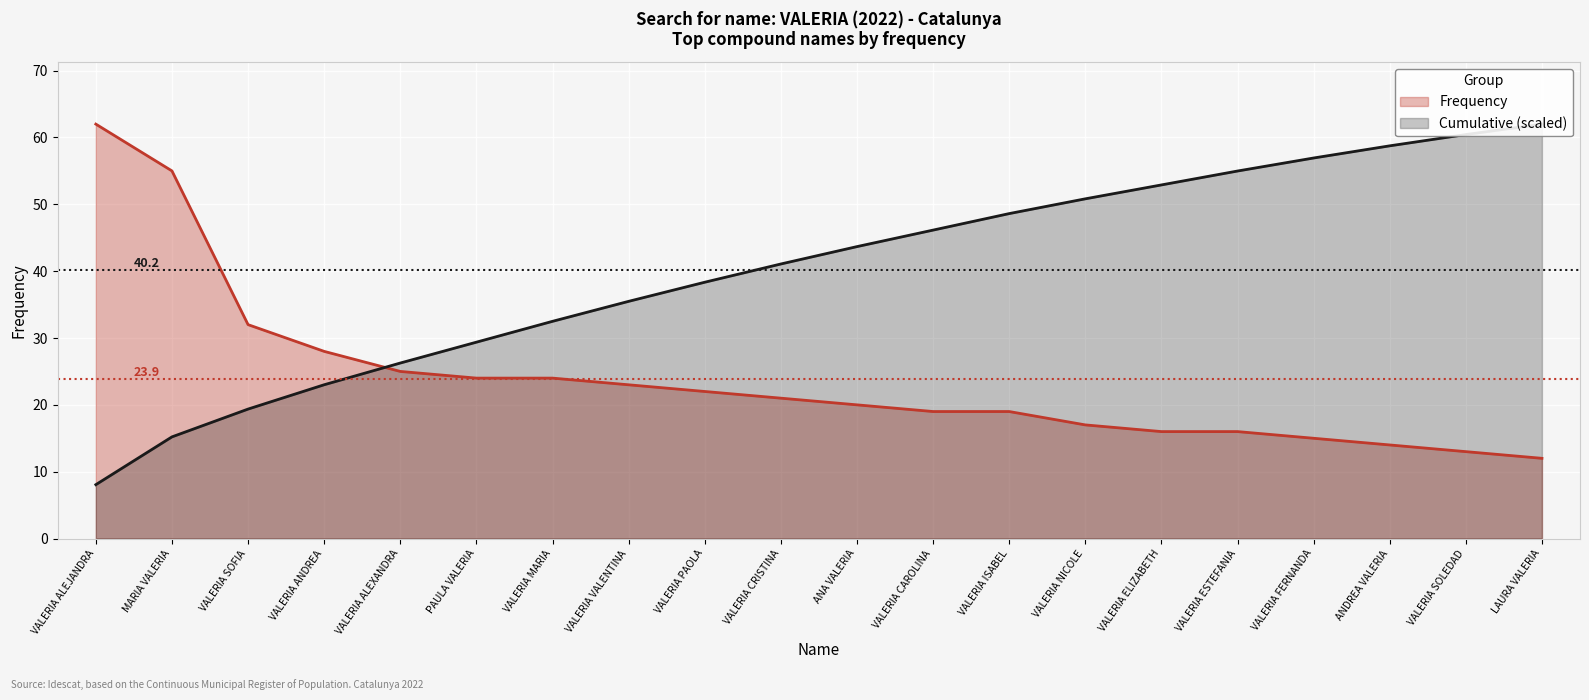

True or false: the data has more than 2 interior local peaks.

False